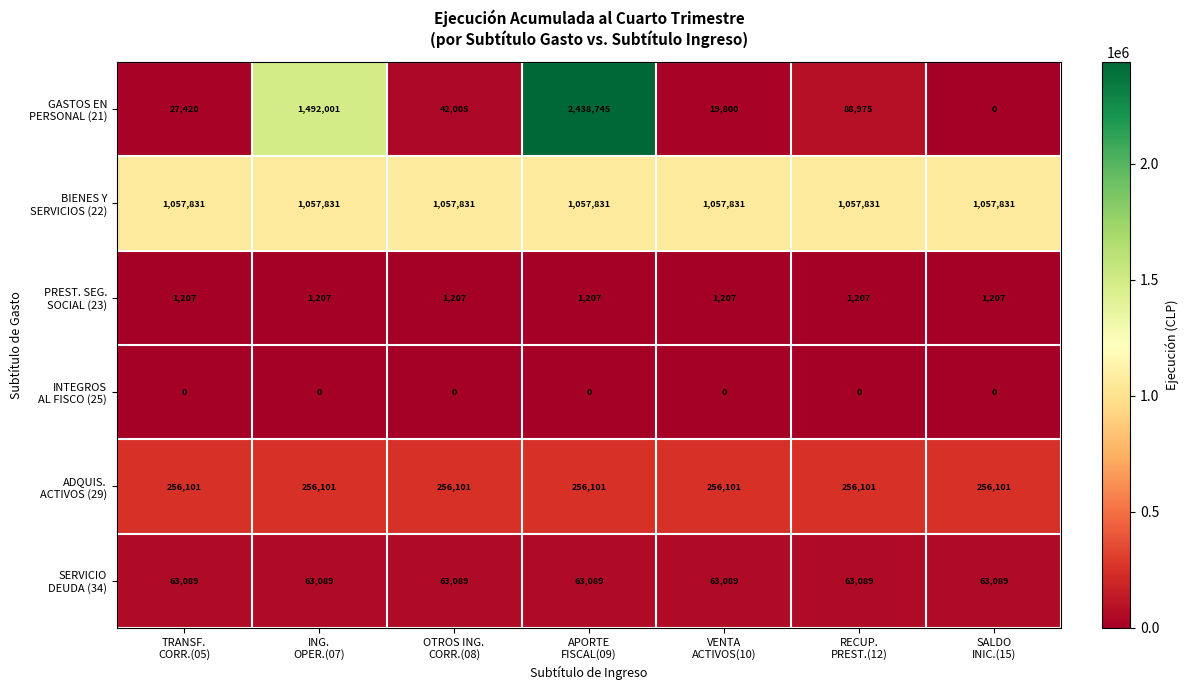

At how many categories does at least one series exceed 736954?

7